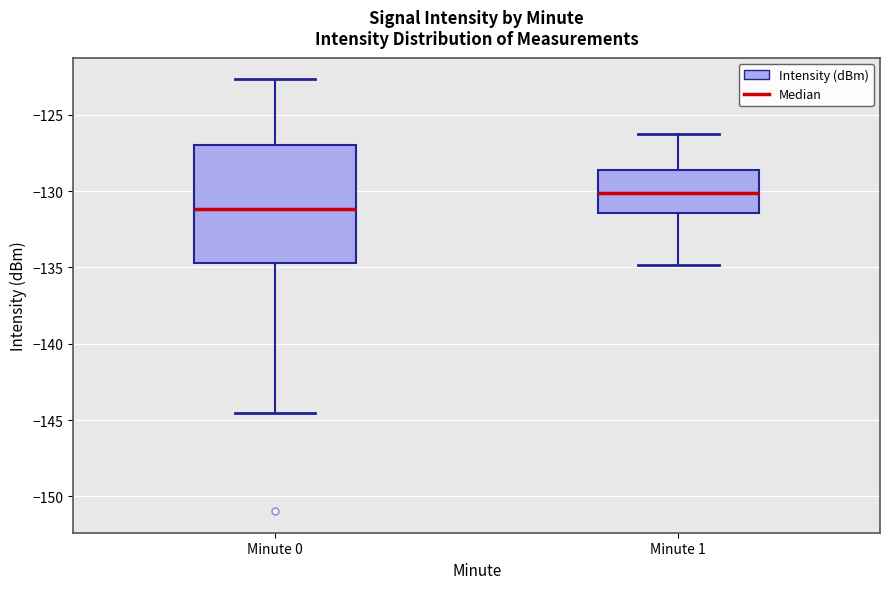

Reading left to right, read every box against the y-axis: the position of its median line, the range the box covers, and the ends of its whiskers. The values are not printed on the chart, so give them approximately, as read against the axis.

Minute 0: median -131.0, box -134.5 to -127.0, whiskers -144.5 to -122.5
Minute 1: median -130.0, box -131.5 to -128.5, whiskers -135.0 to -126.0